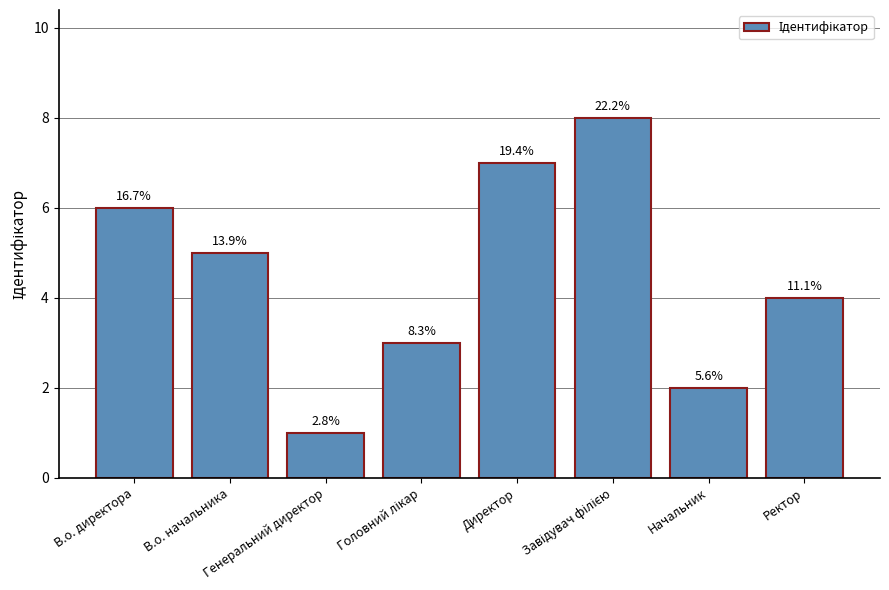

What is the smallest value displayed?

1